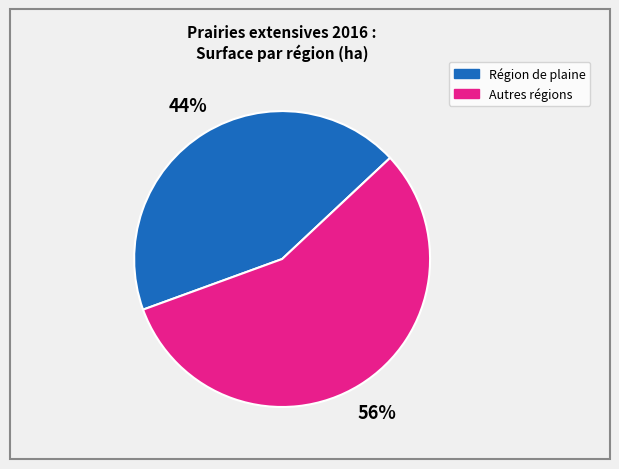

Is there any slice that represents more than half of the pie?

Yes